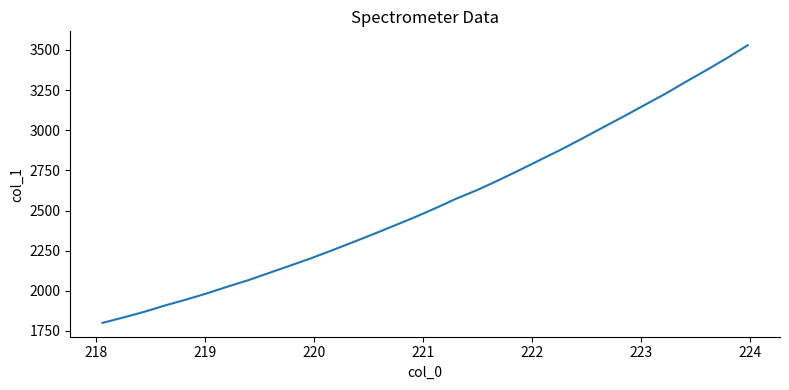

What is the maximum value shown in the chart?

3529.8